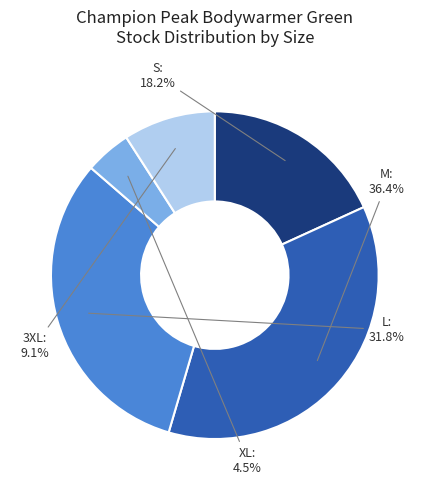

Combined, what portion of the pie is 3XL and L?

40.9%